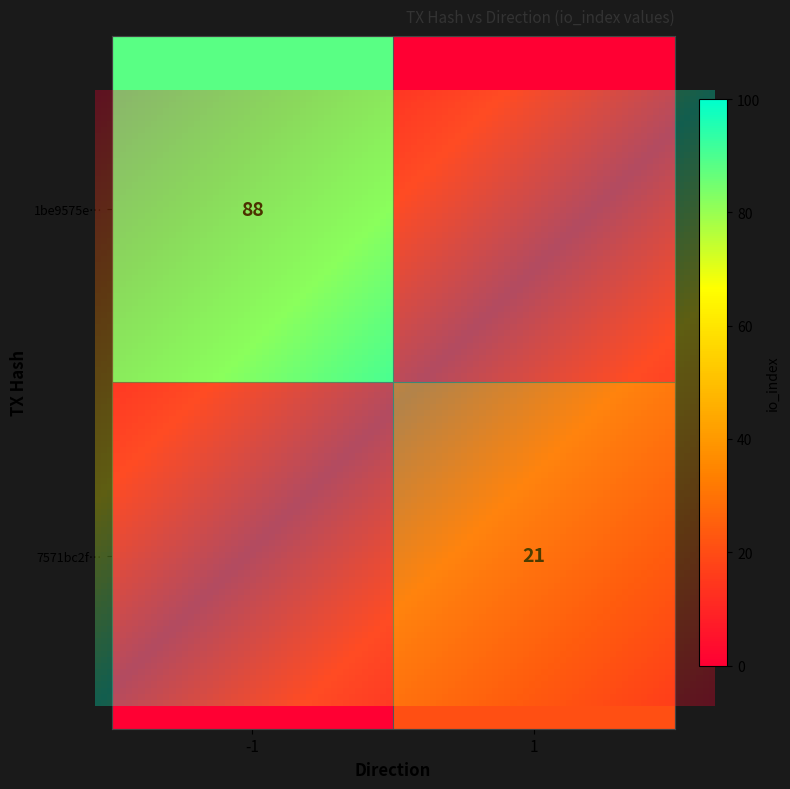

What is the difference between the 7571bc2f65e76abe62216763b6932a611ff6e8a values at 1 and -1?

20